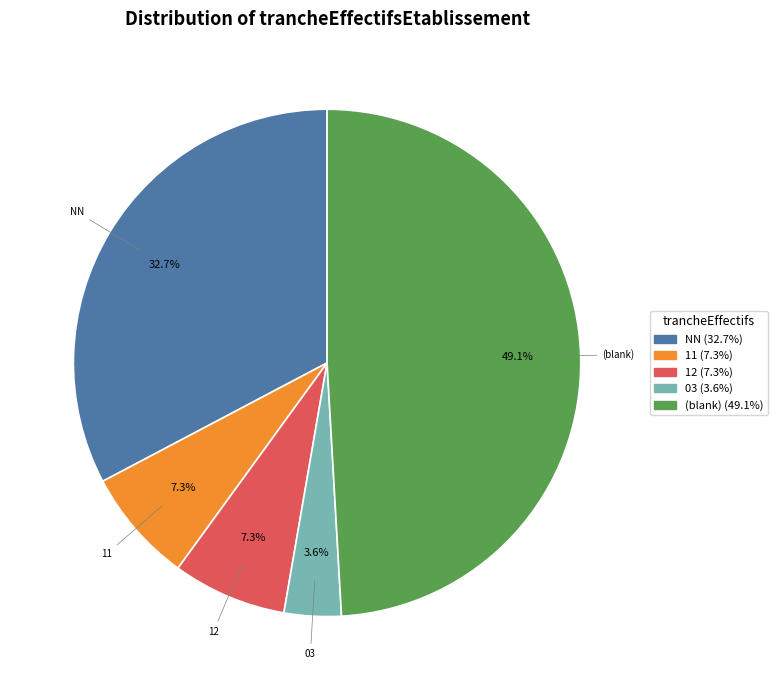

Is there a majority slice in this chart?

No